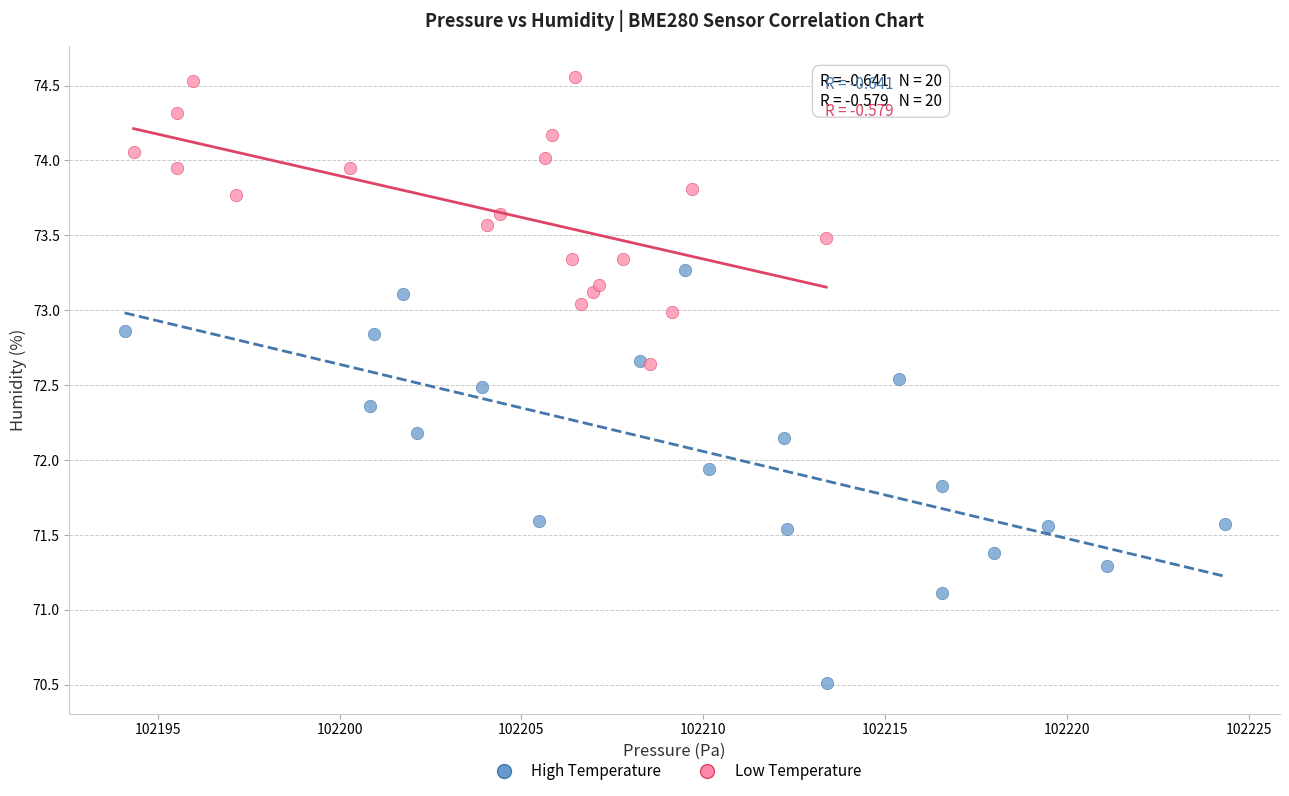

Which series contains the highest Y value?

Low Temperature